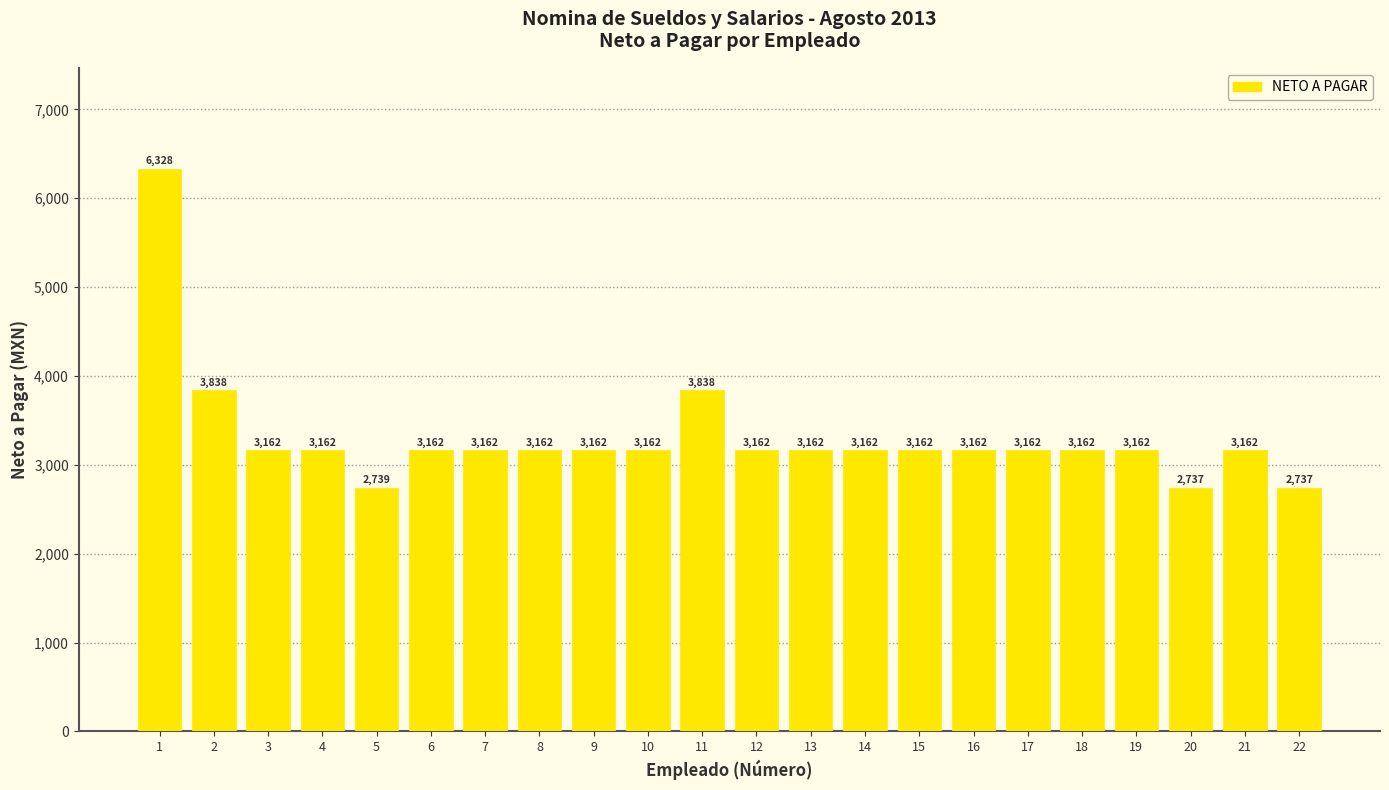

What is the smallest value displayed?

2737.0